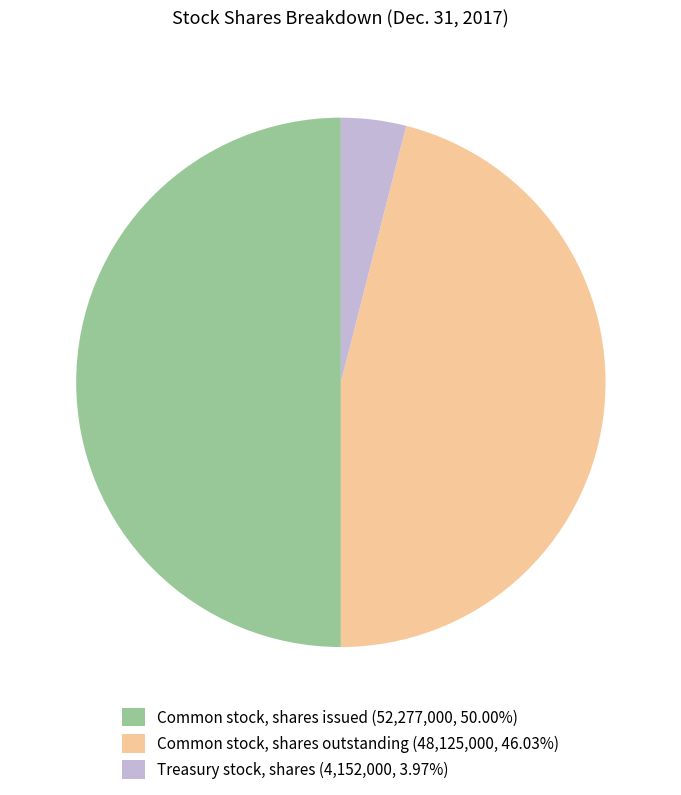

Rank the categories by value from highest to lowest.

Common stock, shares issued, Common stock, shares outstanding, Treasury stock, shares